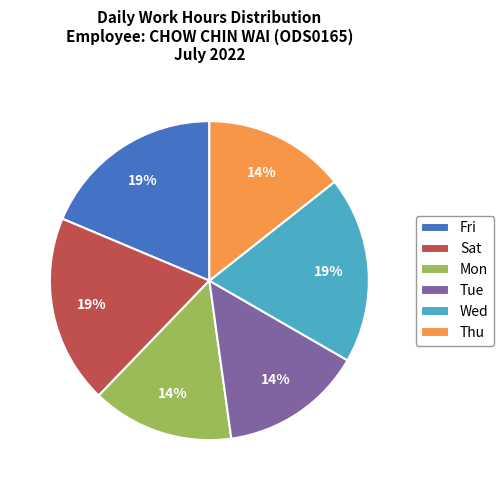

Which has a higher value, Mon or Fri?

Fri